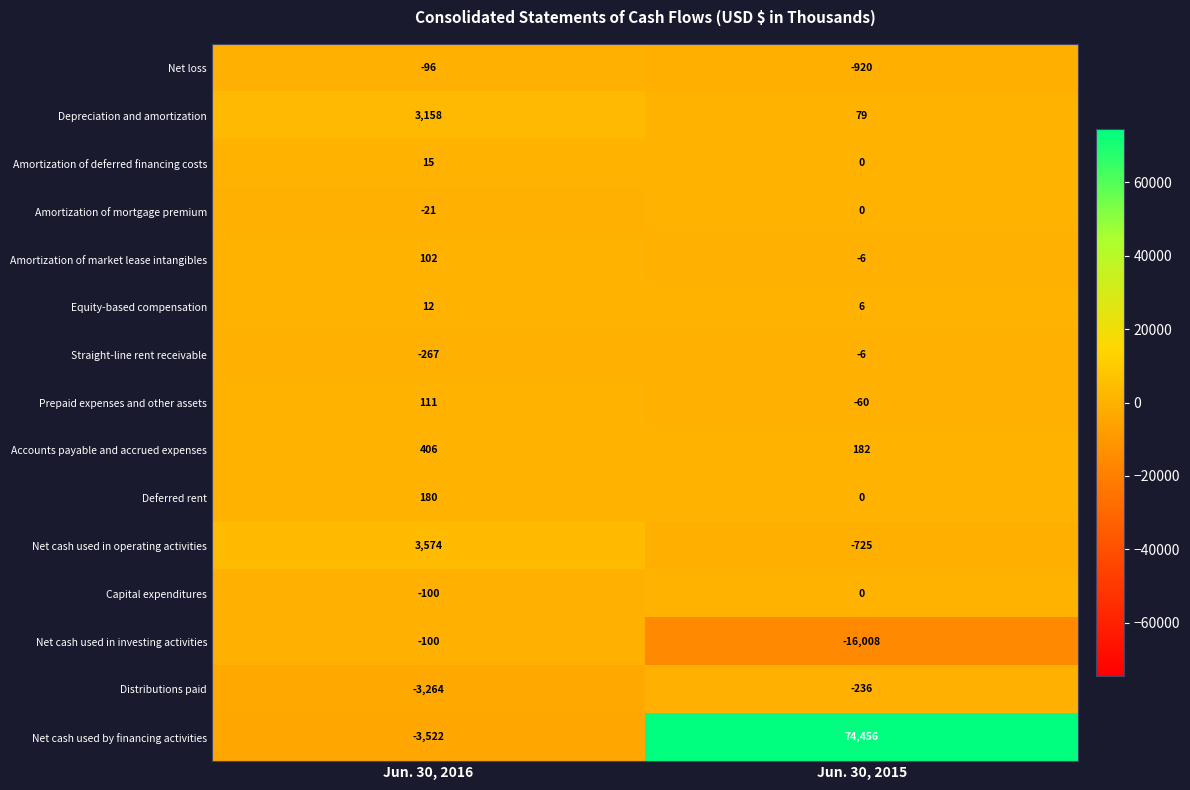

At how many categories does at least one series exceed 12476?

1